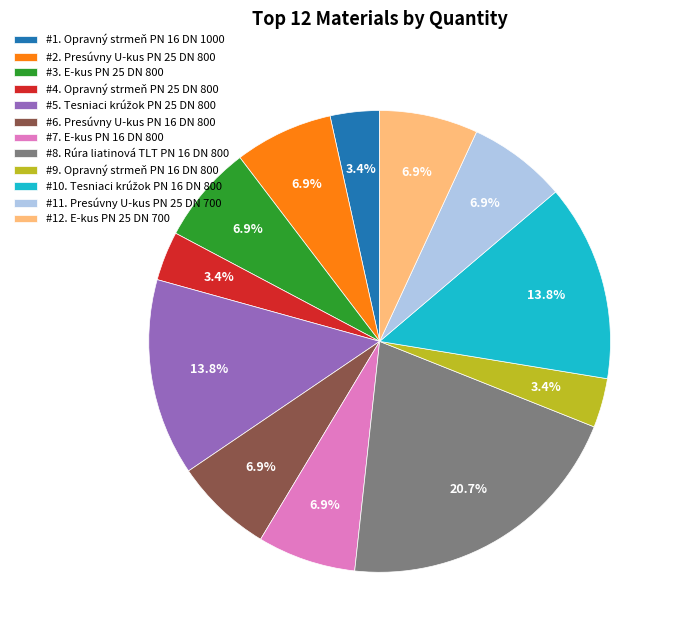

Which has a higher value, #6. Presúvny U-kus PN 16 DN 800 or #9. Opravný strmeň PN 16 DN 800?

#6. Presúvny U-kus PN 16 DN 800